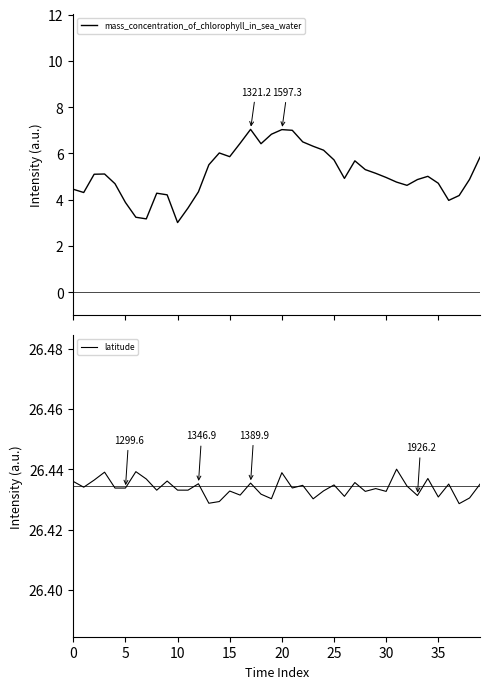

Is the value of mass_concentration_of_chlorophyll_in_sea_water at 16 greater than the value of latitude at 19?

No